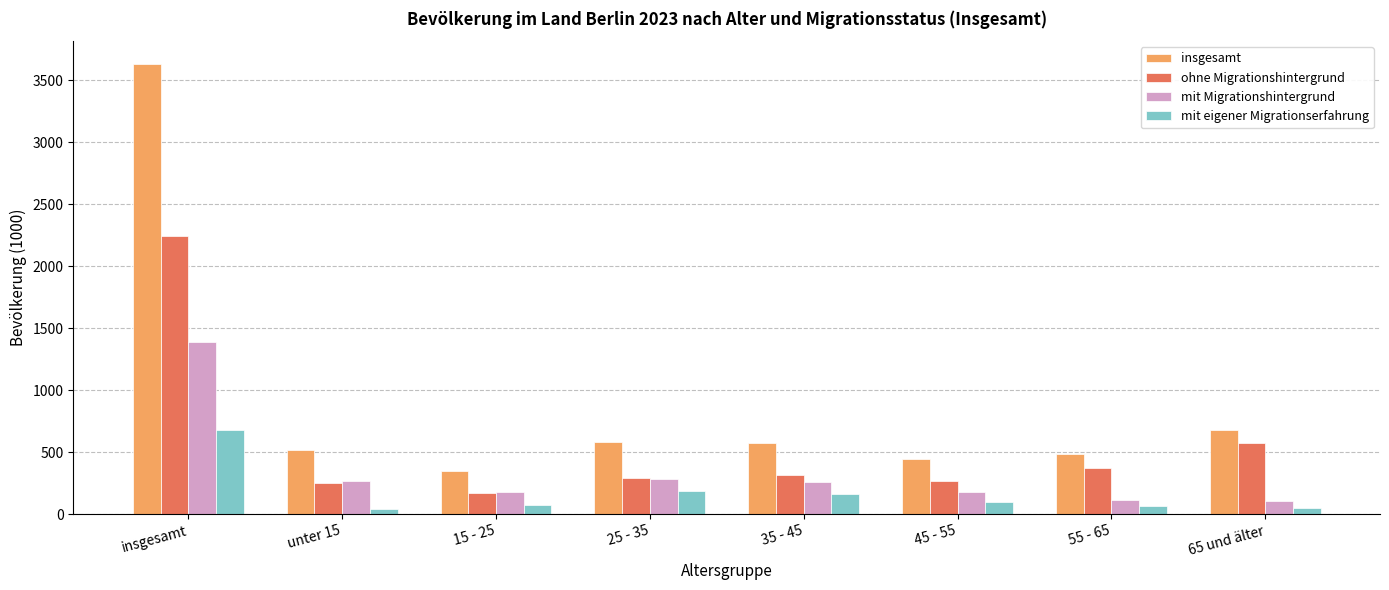

What is the value of the ohne Migrationshintergrund bar at the 6th from the left?

266